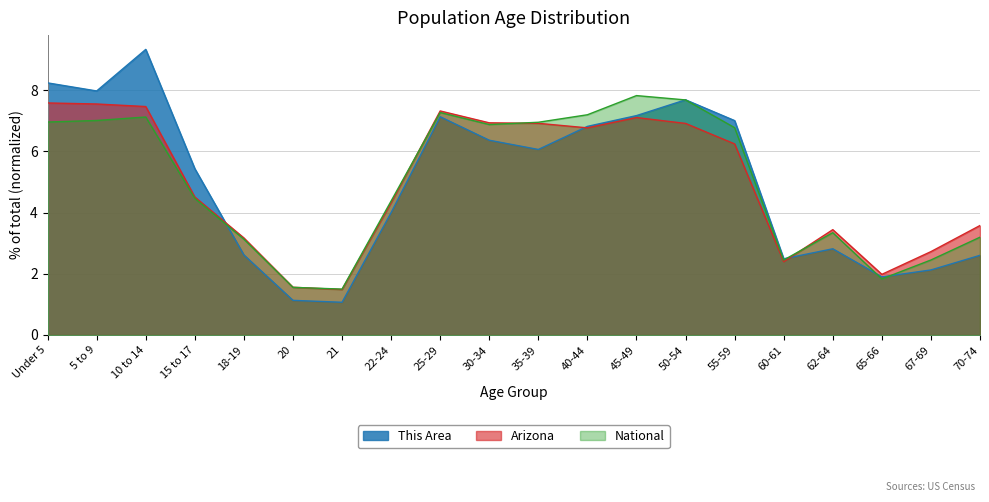

At 50-54, list the series in order from largest to smallest.

This Area, National, Arizona